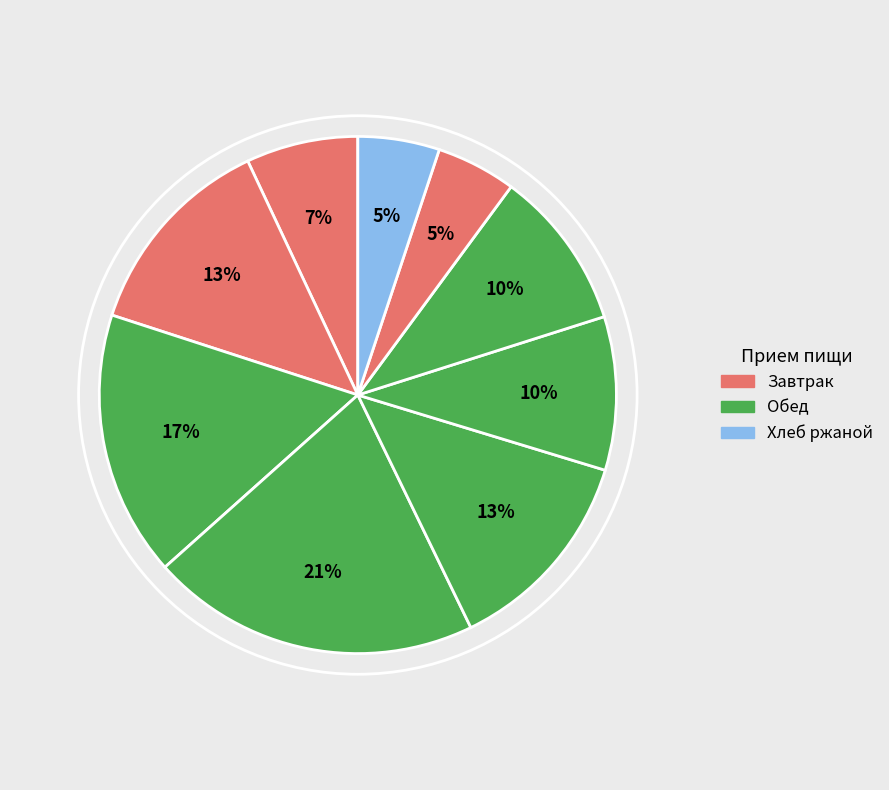

To the nearest percent, what is the average slice percentage?

11%